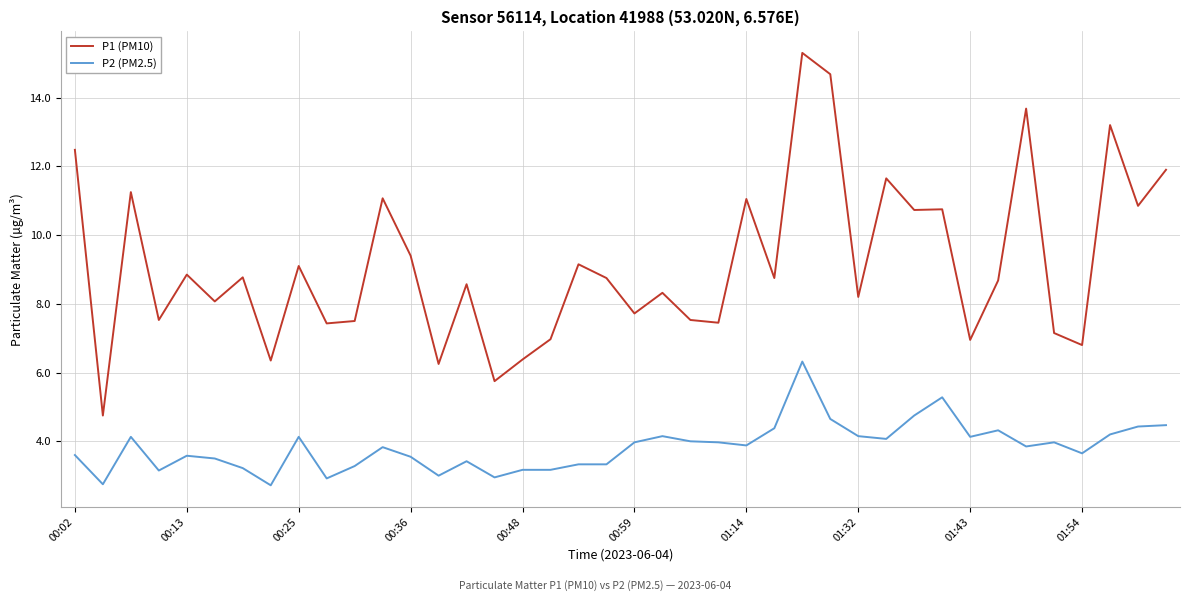

Which series has the largest range (max minus min)?

P1 (PM10)